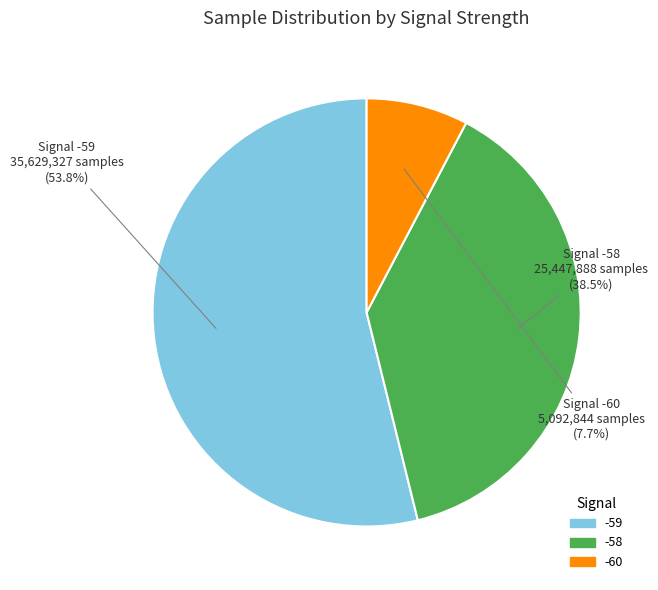

Combined, do -59 and -60 account for over 50%?

Yes